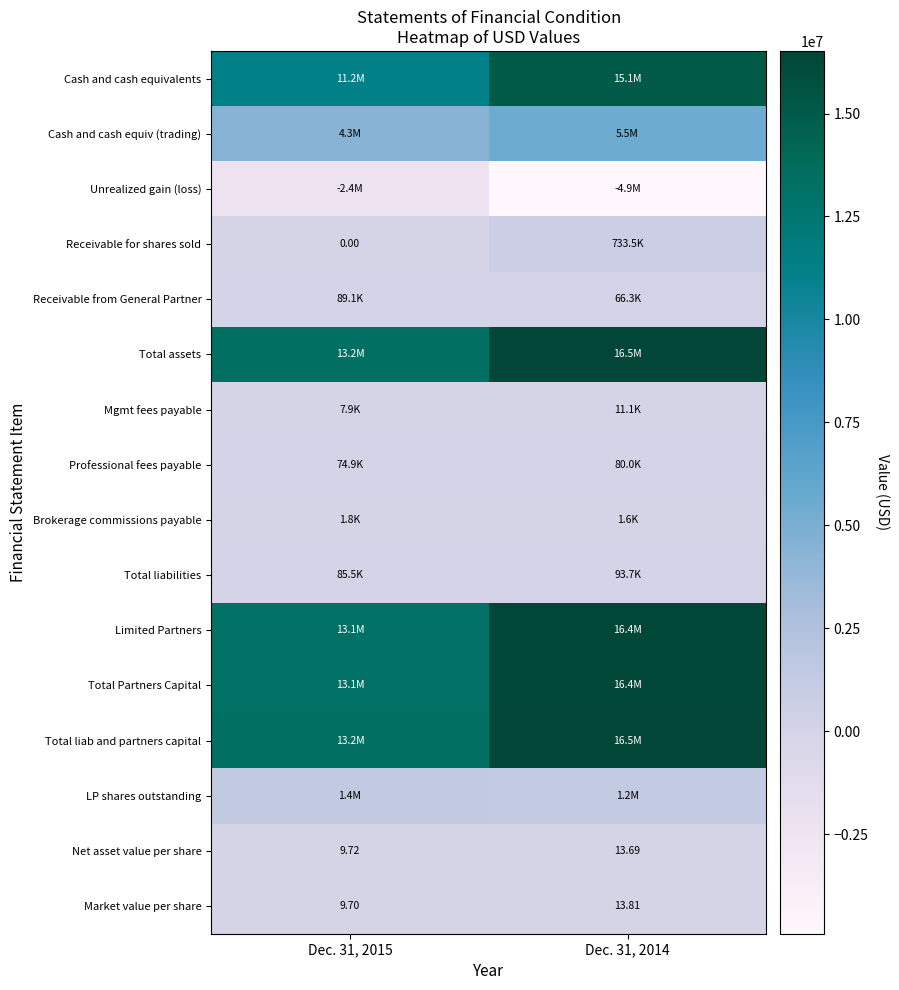

What is the sum of all Net asset value per share values?

23.4